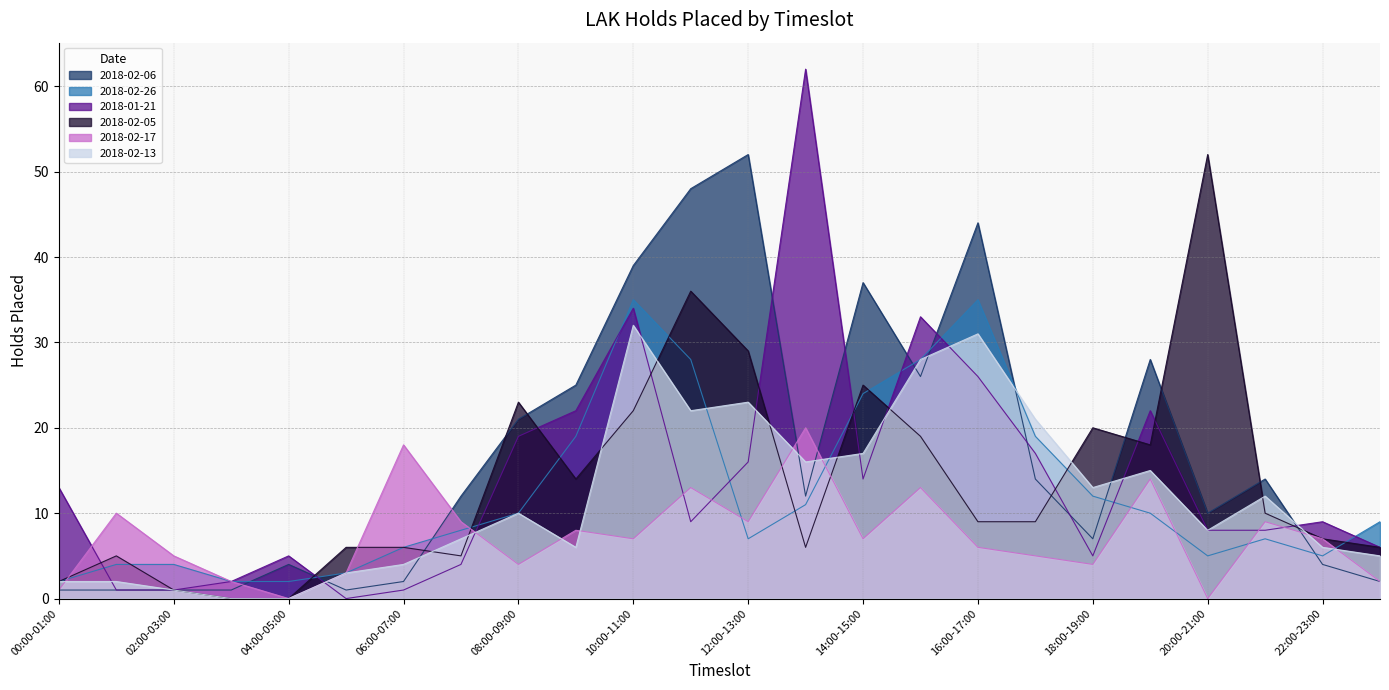

What is the total value across all series at 23:00-24:00?

30